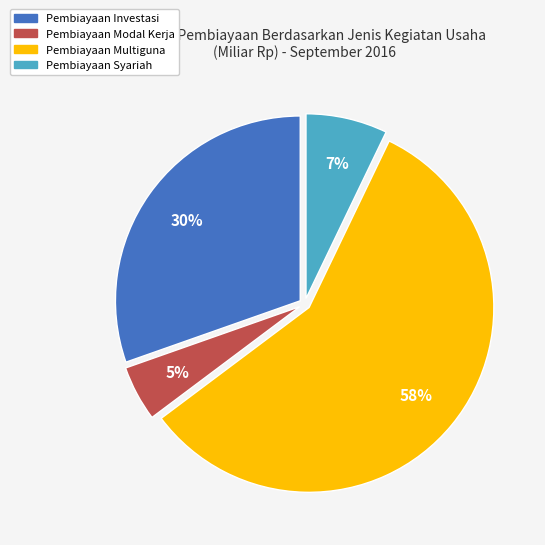

How many slices are in this pie chart?

4